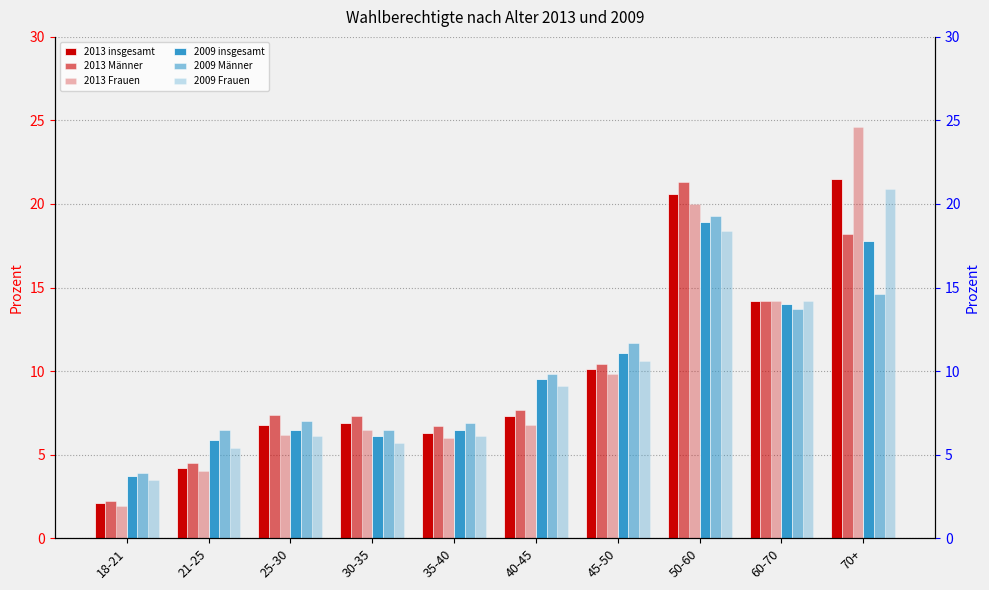

At which category is the sum across all series the highest?

50-60